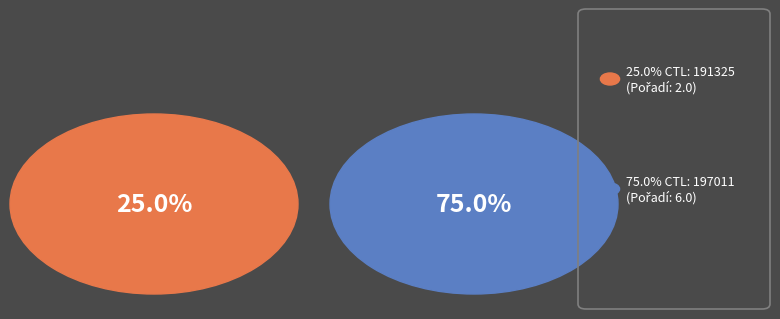

What percentage is the 197011 slice, to the nearest percent?

75%